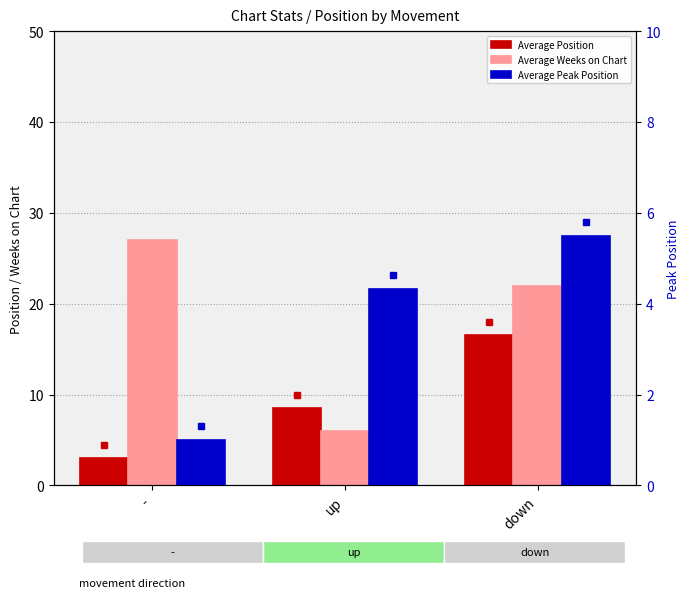

List the labels in order of Average Peak Position value, smallest first.

-, up, down